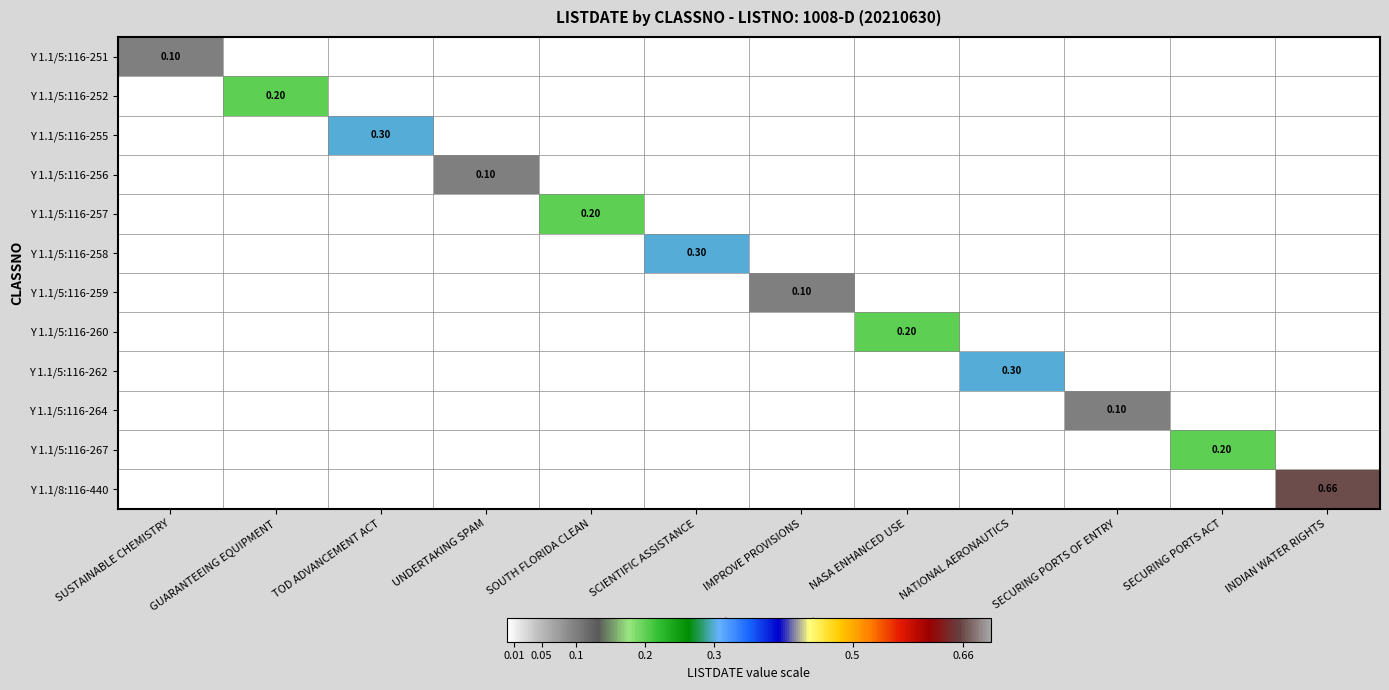

Which label corresponds to the largest value in the chart?

INDIAN WATER RIGHTS